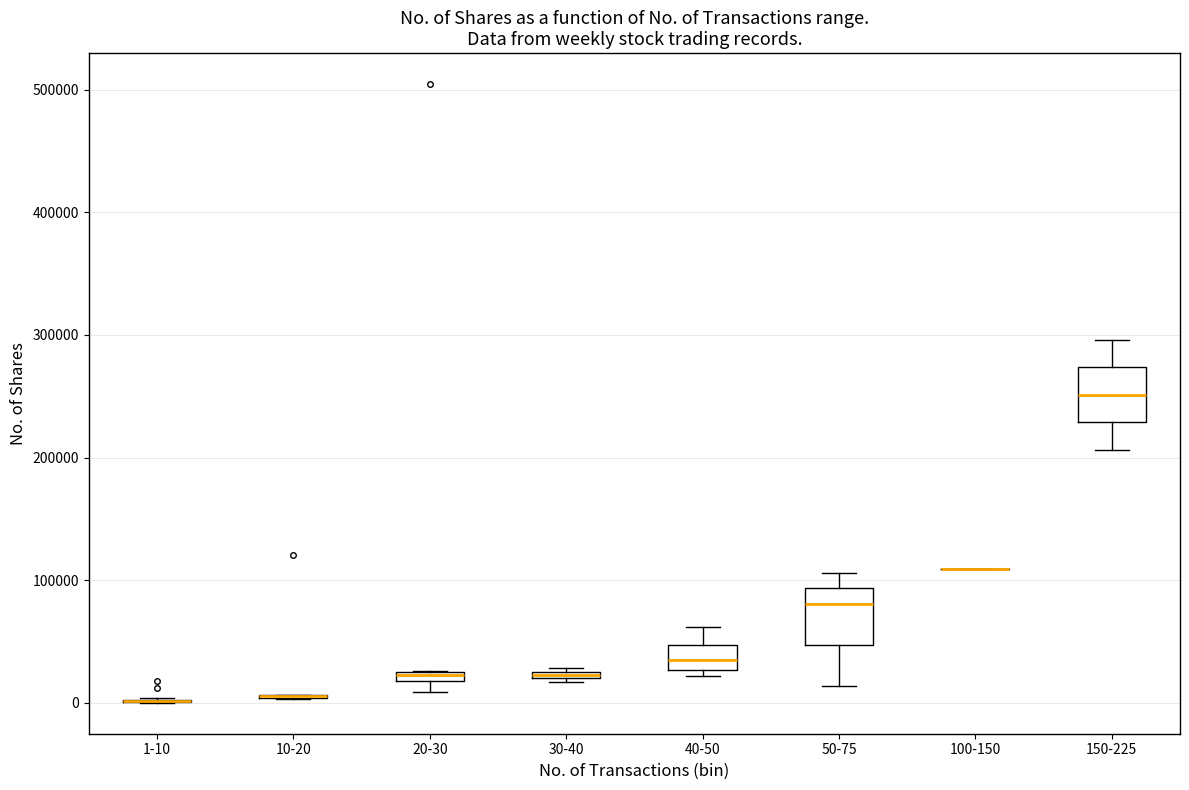

Where is the upper edge of the box for 20-30 on the y-axis? The values are not printed on the chart, so give them approximately, as read against the axis.

30000